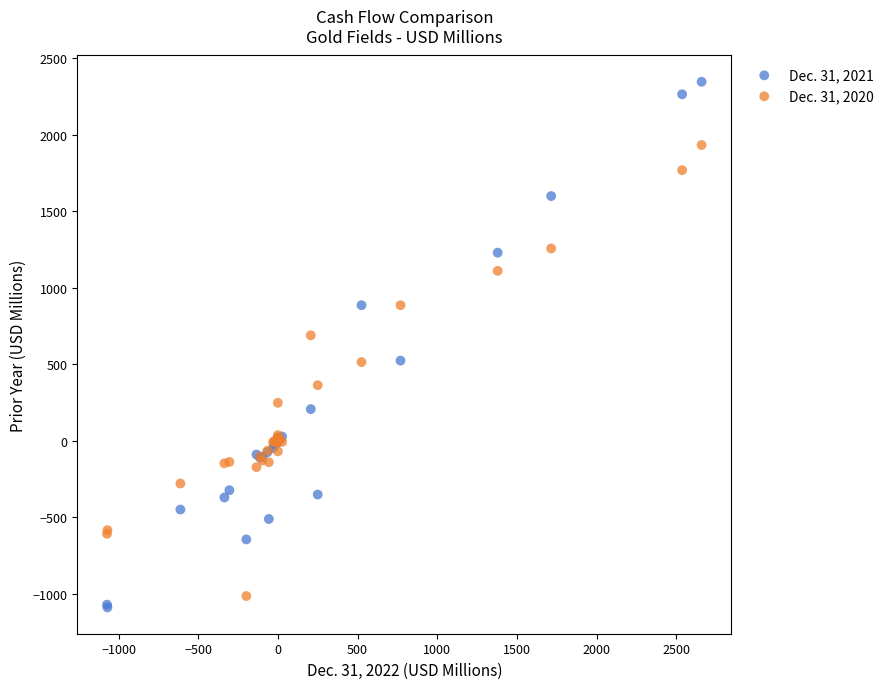

Which series contains the highest Y value?

Dec. 31, 2021